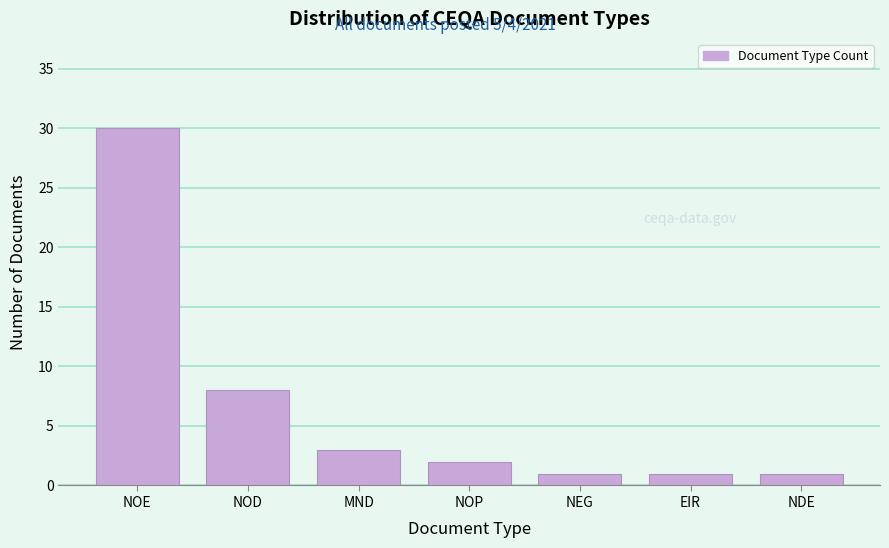

Reading right to left, extract all data points from this chart.

NDE=1	EIR=1	NEG=1	NOP=2	MND=3	NOD=8	NOE=30